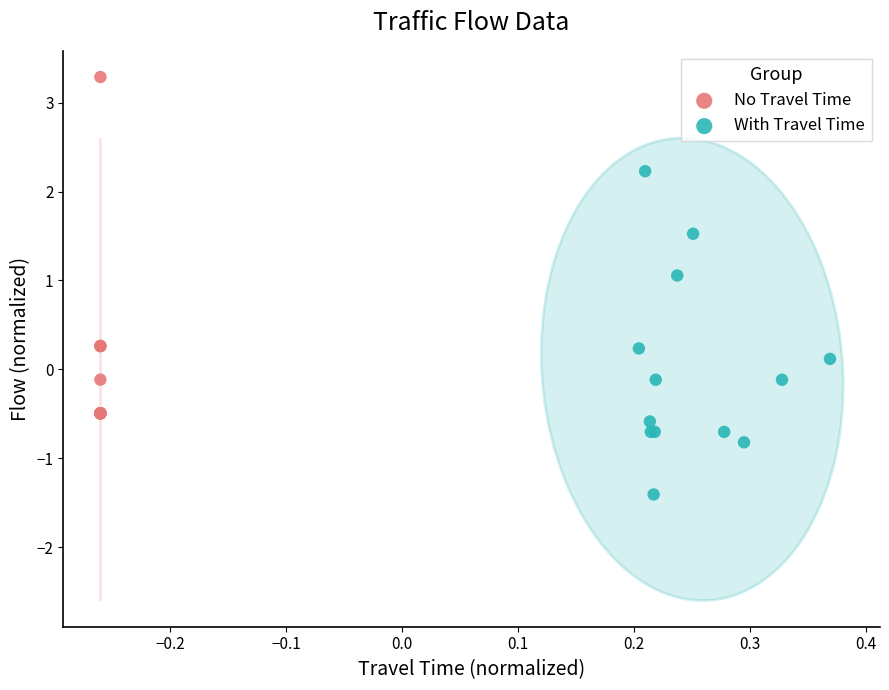

Which series contains the lowest Y value?

With Travel Time